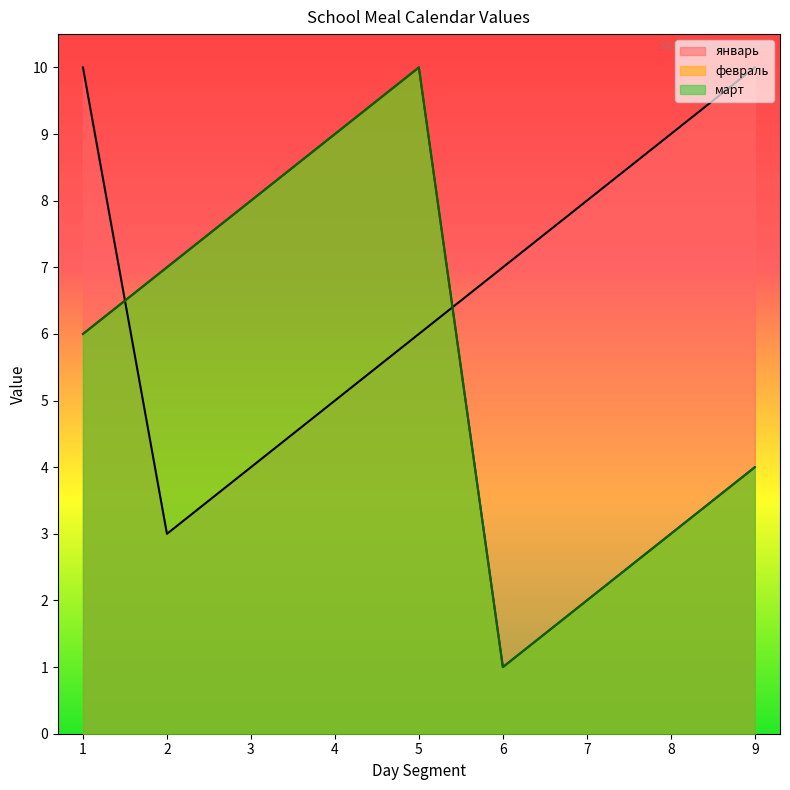

What is the spread (max minus min) of values at 7?

6